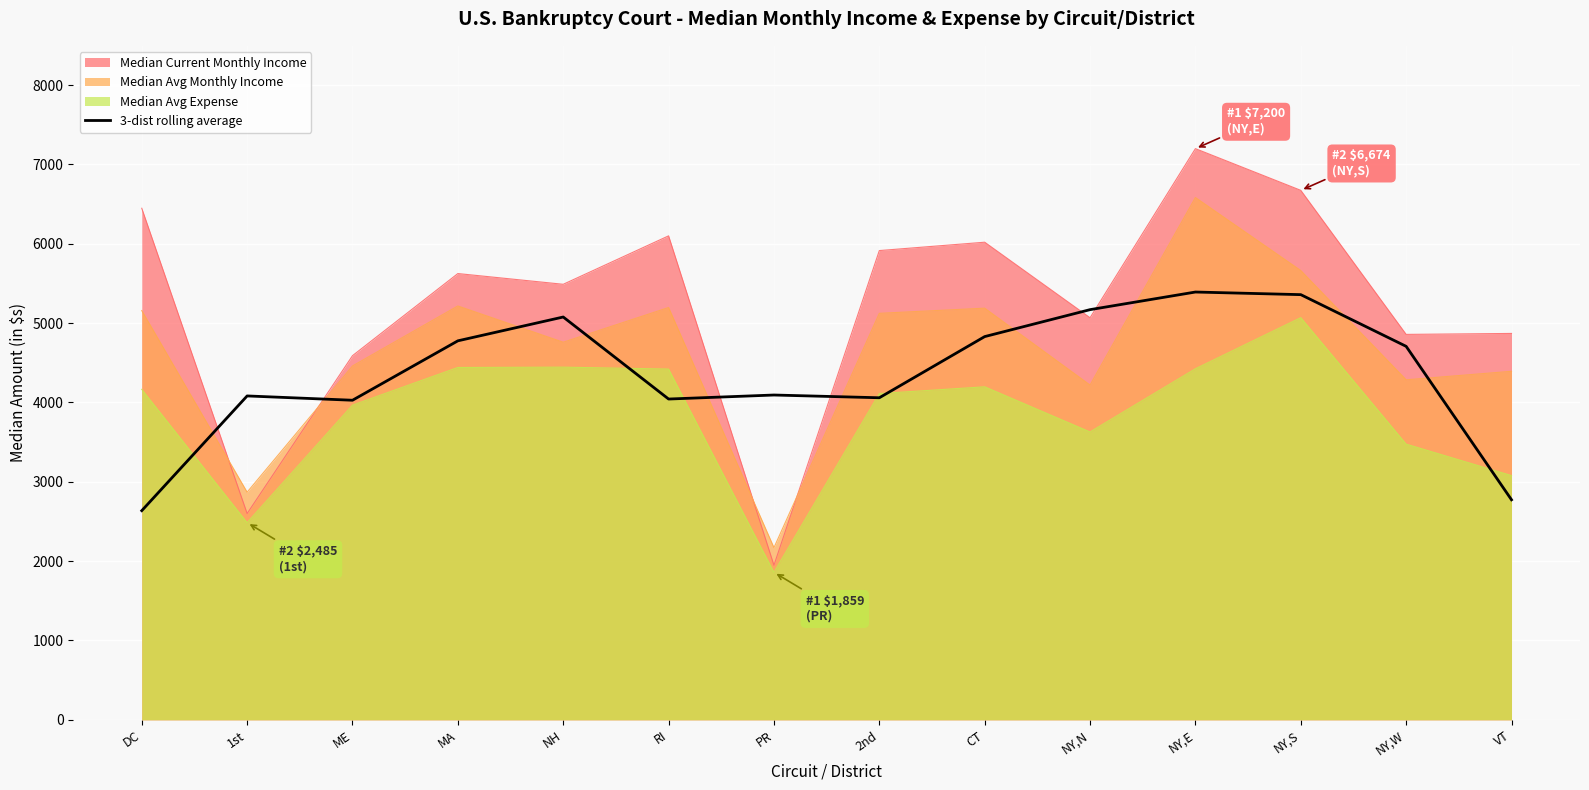

True or false: the data shows 4729.6 at VT.

False